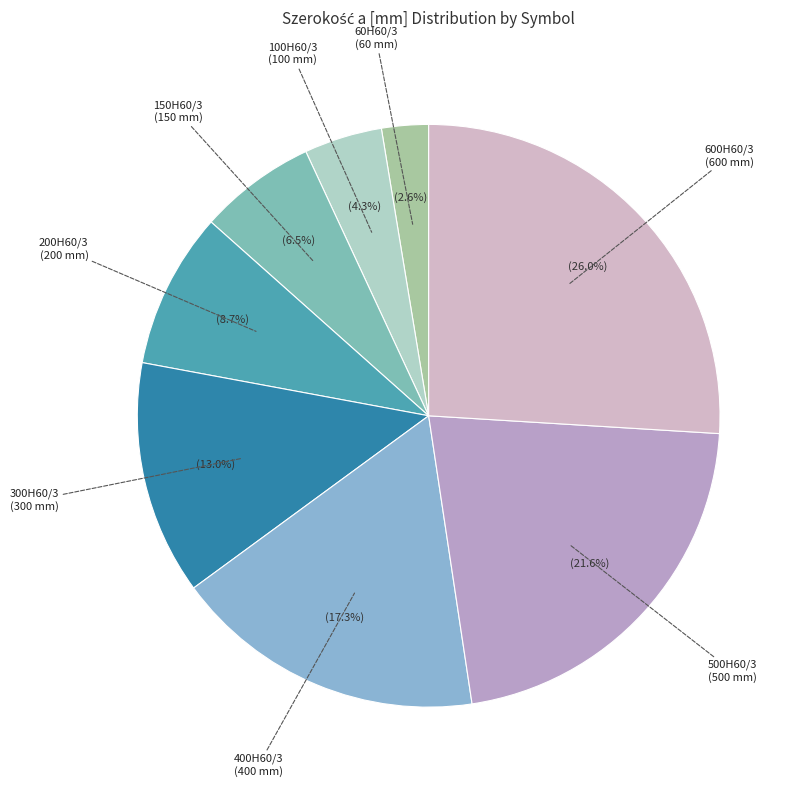

Which slice is the largest?

KDS/KDSO600H60/3